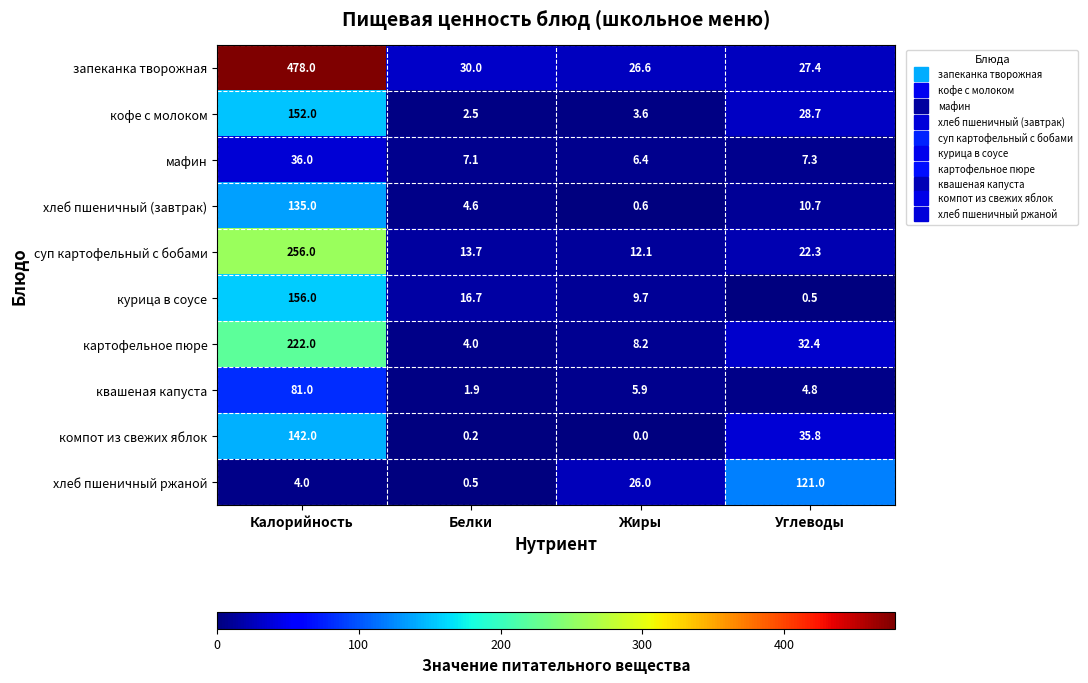

At Белки, list the series in order from smallest to largest.

компот из свежих яблок, хлеб пшеничный ржаной, квашеная капуста, кофе с молоком, картофельное пюре, хлеб пшеничный (завтрак), мафин, суп картофельный с бобами, курица в соусе, запеканка творожная